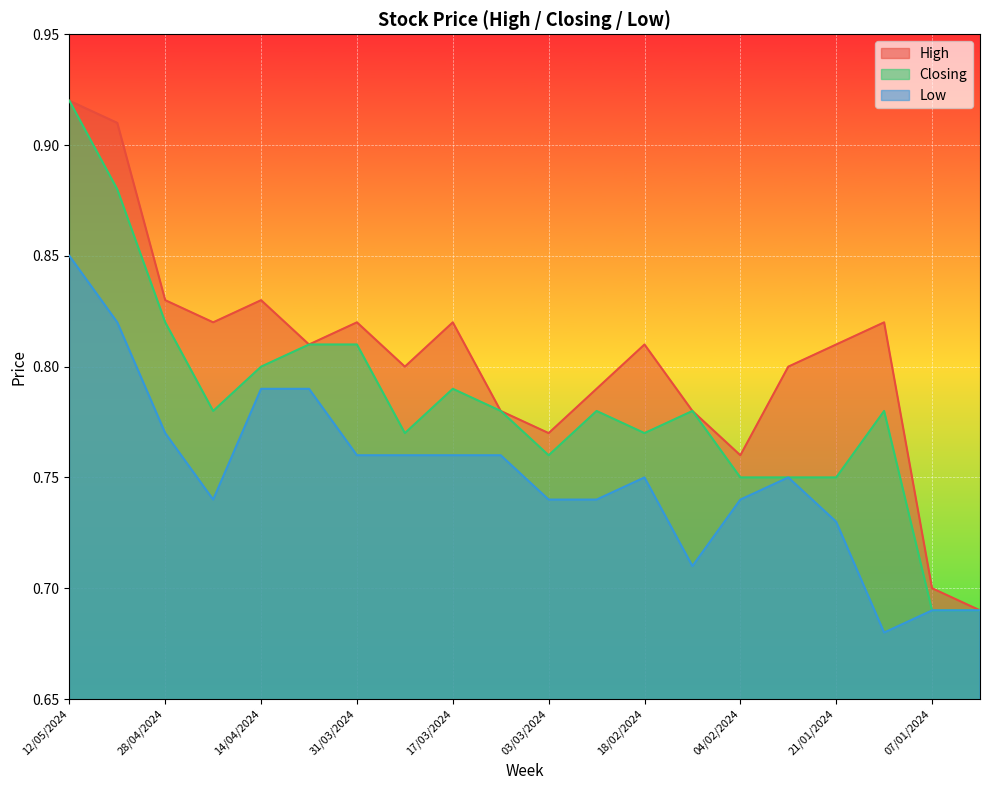

Rank the series by their average value, from highest to lowest.

High, Closing, Low